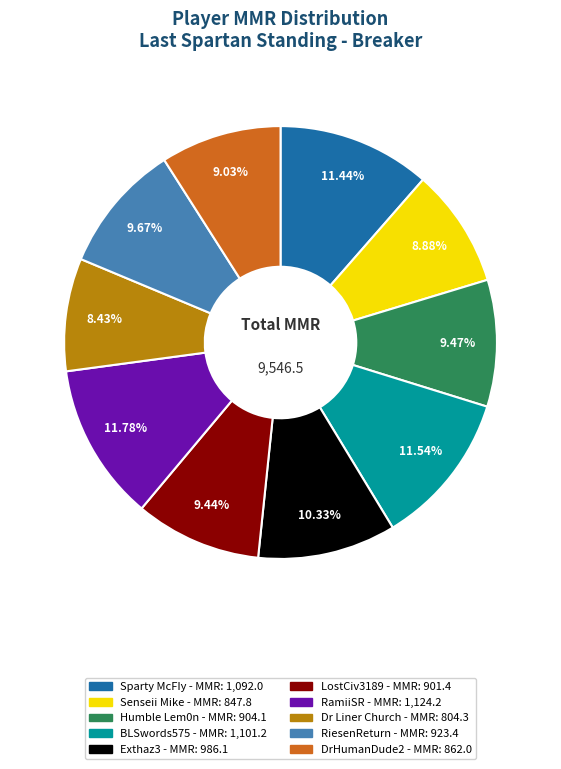

What percentage is the RamiiSR slice, to the nearest percent?

12%